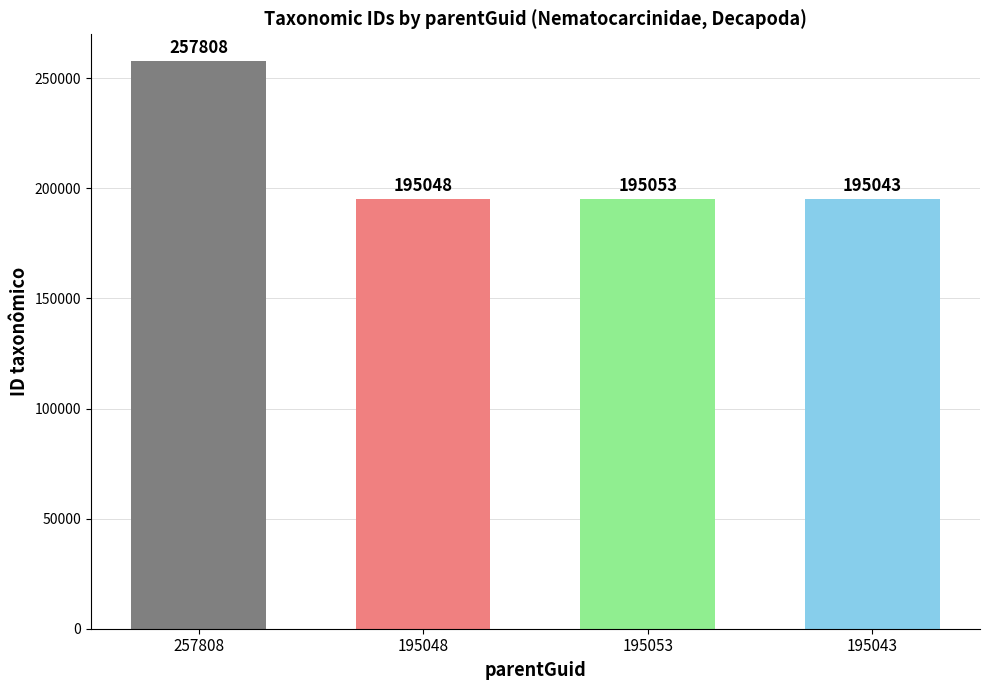

What is the approximate value at 195043?

195043